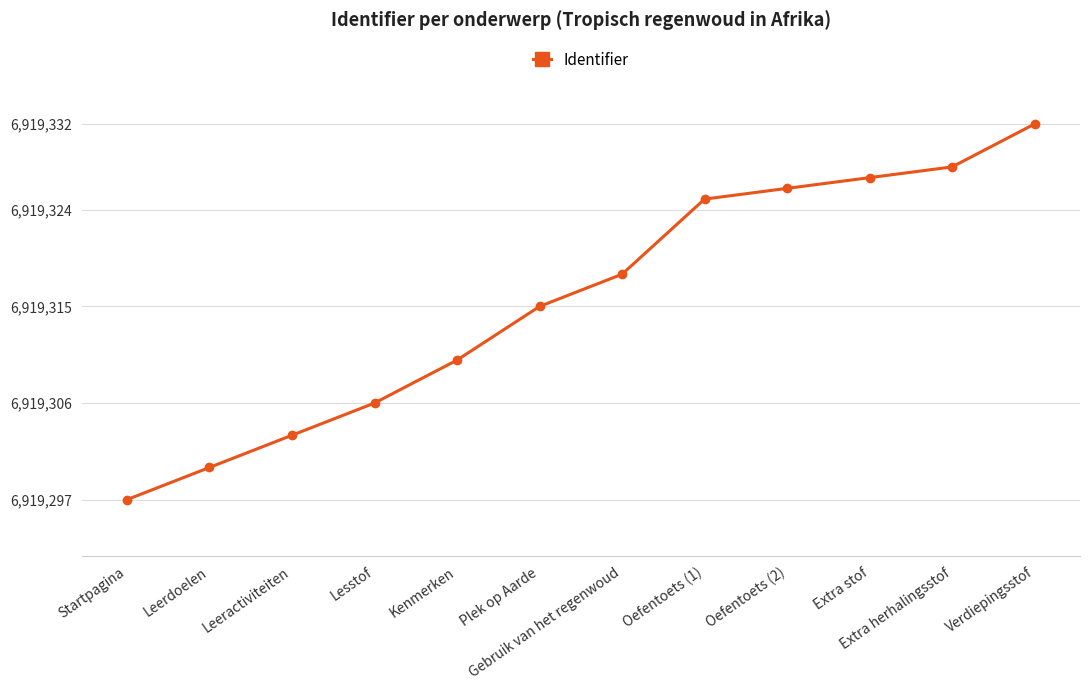

What is the sum of all values?

83031787